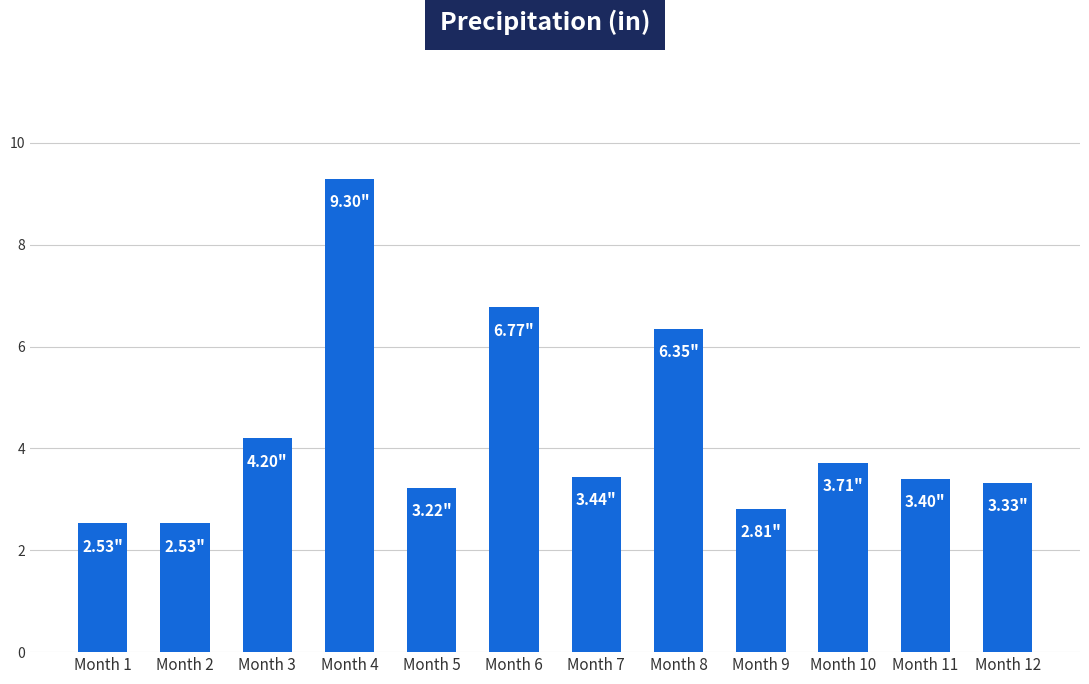

What is the sum of the values at Month 3 and Month 4?

13.5